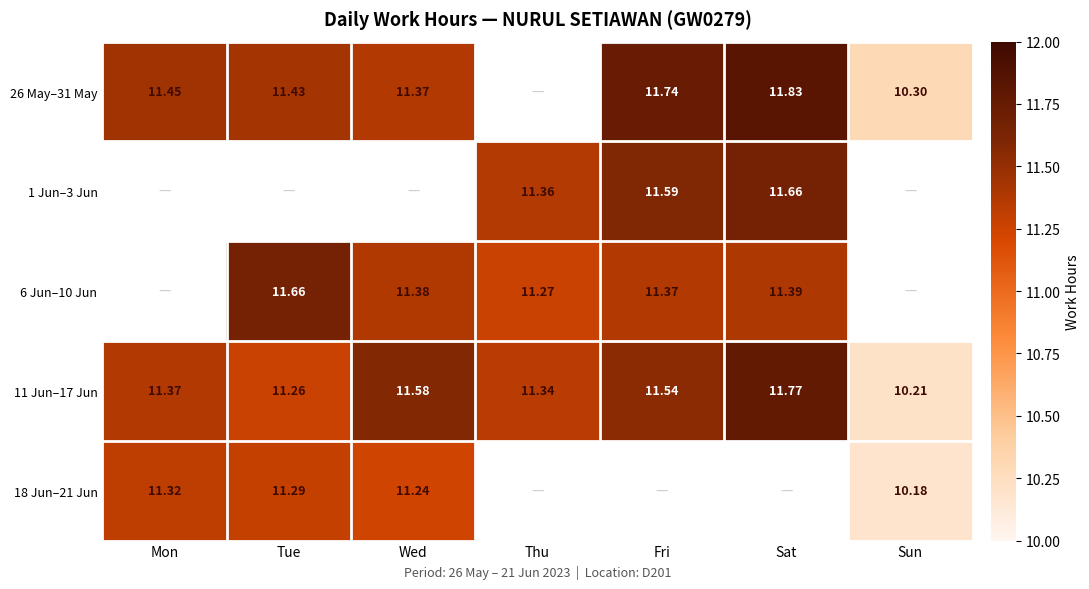

List the labels in order of 11 Jun–17 Jun value, largest first.

Sat, Wed, Fri, Mon, Thu, Tue, Sun